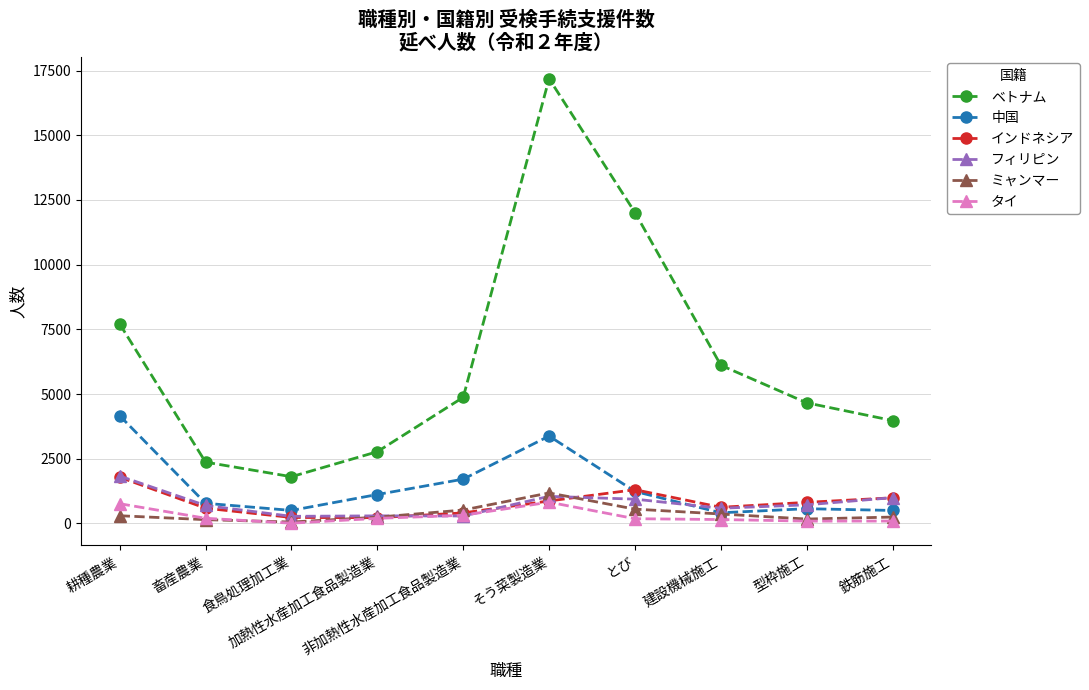

Which series has the widest spread of values?

ベトナム